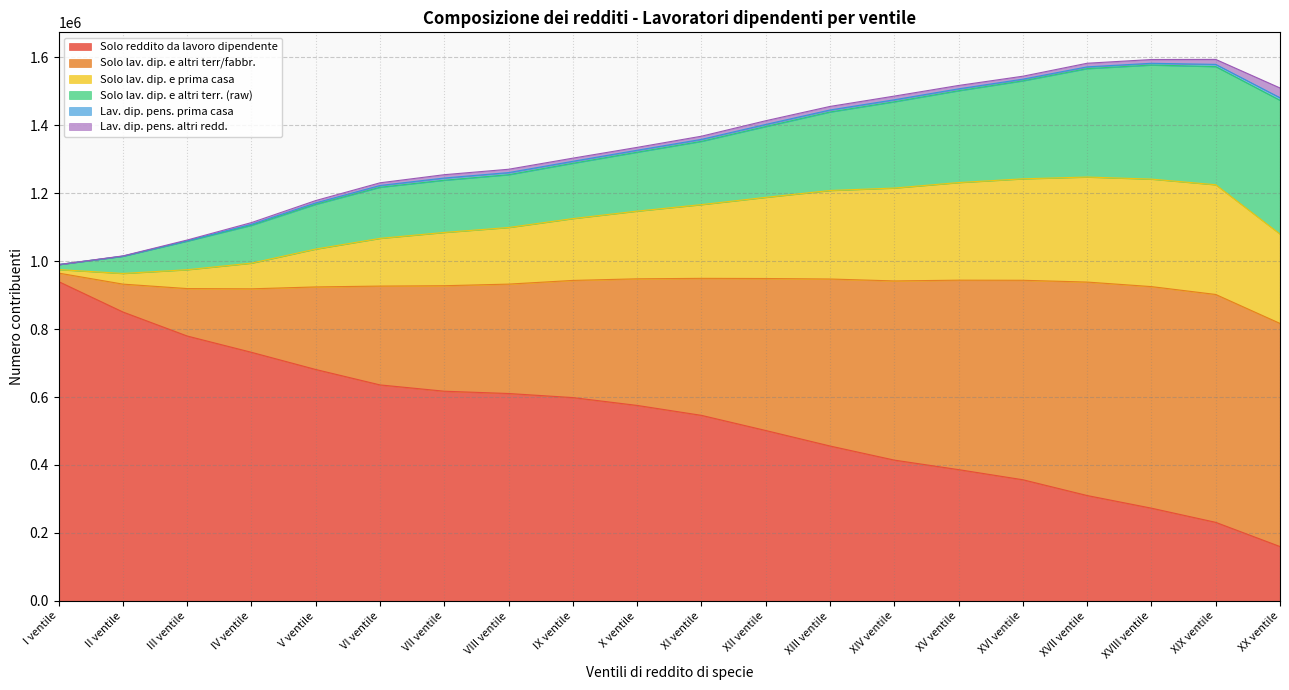

What is the highest value of the Solo reddito da lavoro dipendente series?

939682